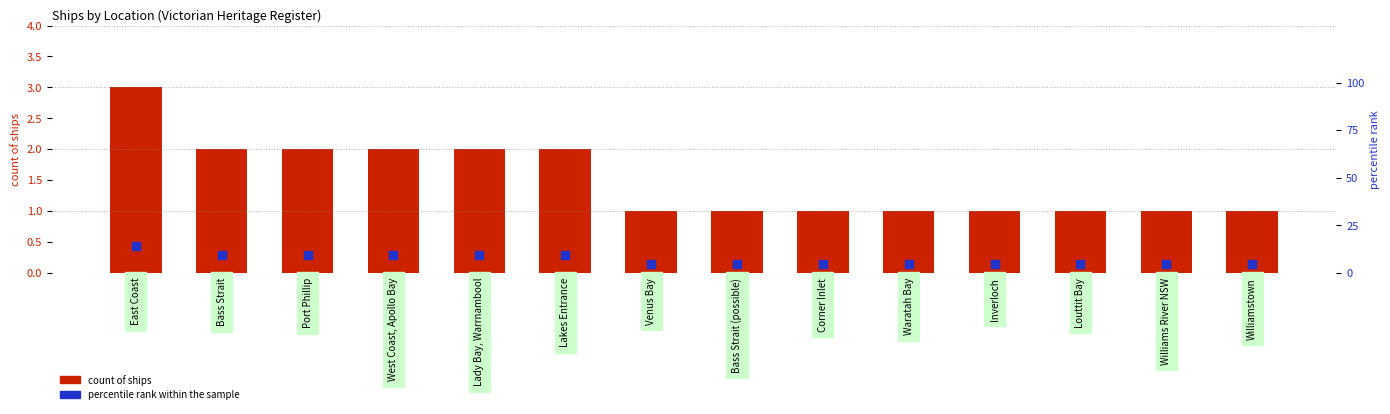

Which series reaches the minimum Y coordinate?

count of ships